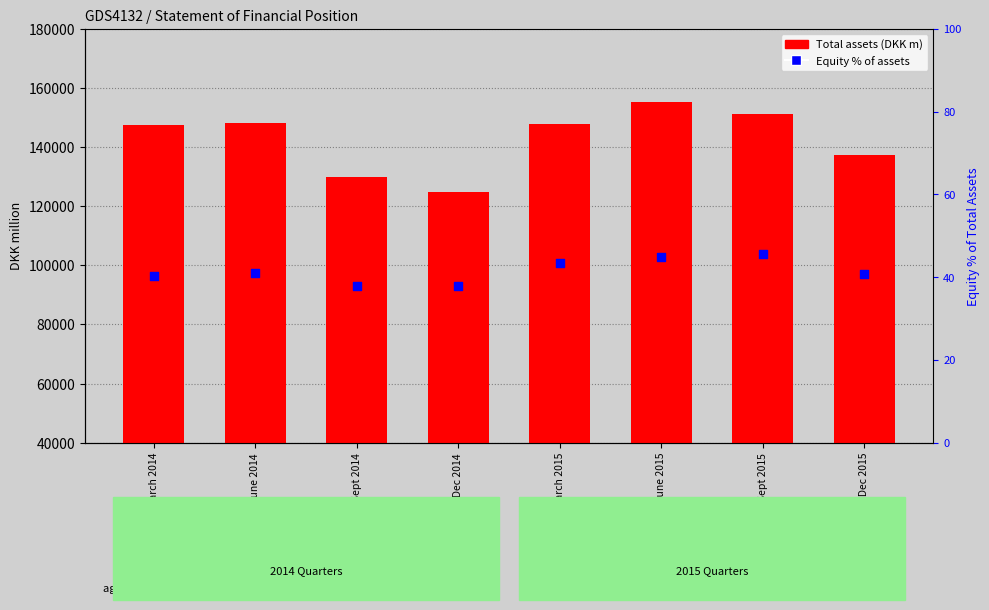

Which series has the widest spread of Y values?

Total assets (DKK m)